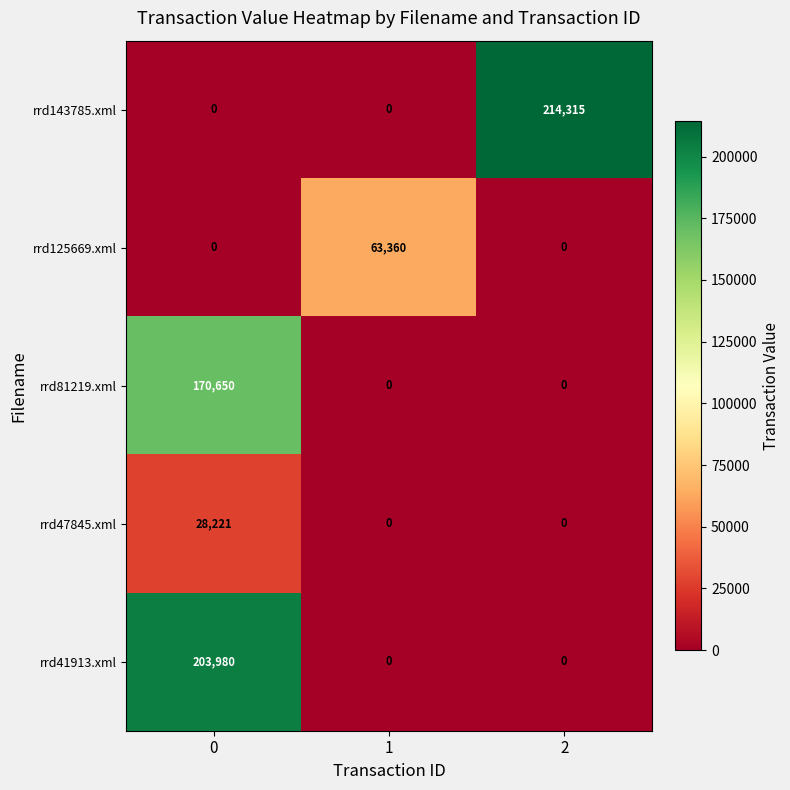

What is the maximum value shown in the chart?

214315